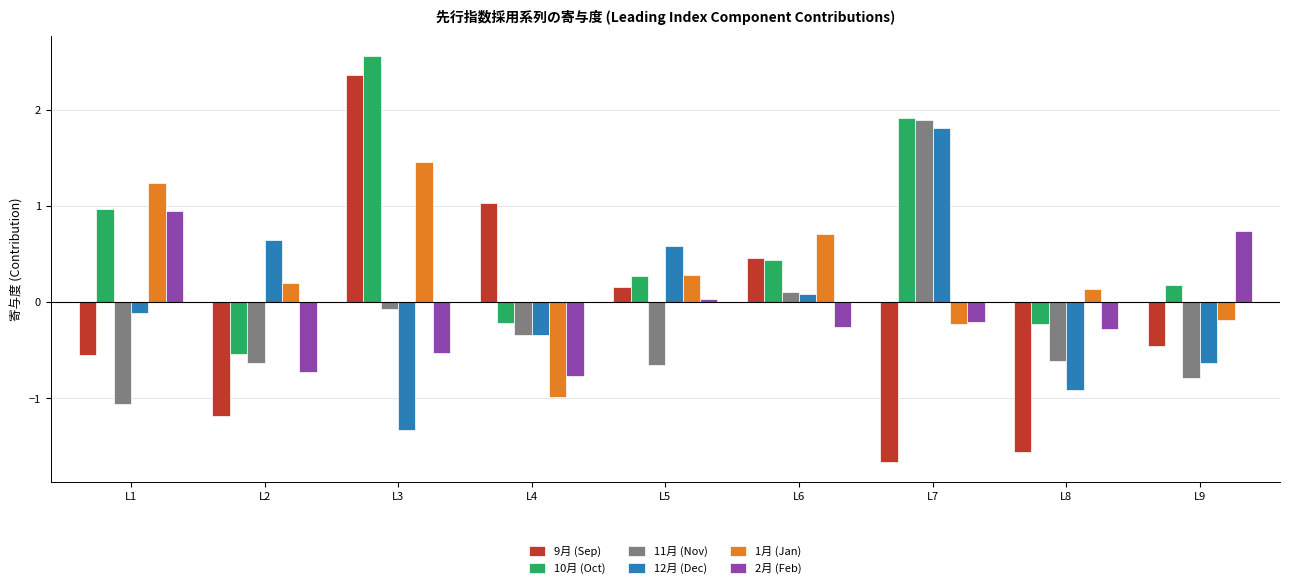

What is the greatest value displayed?

2.6